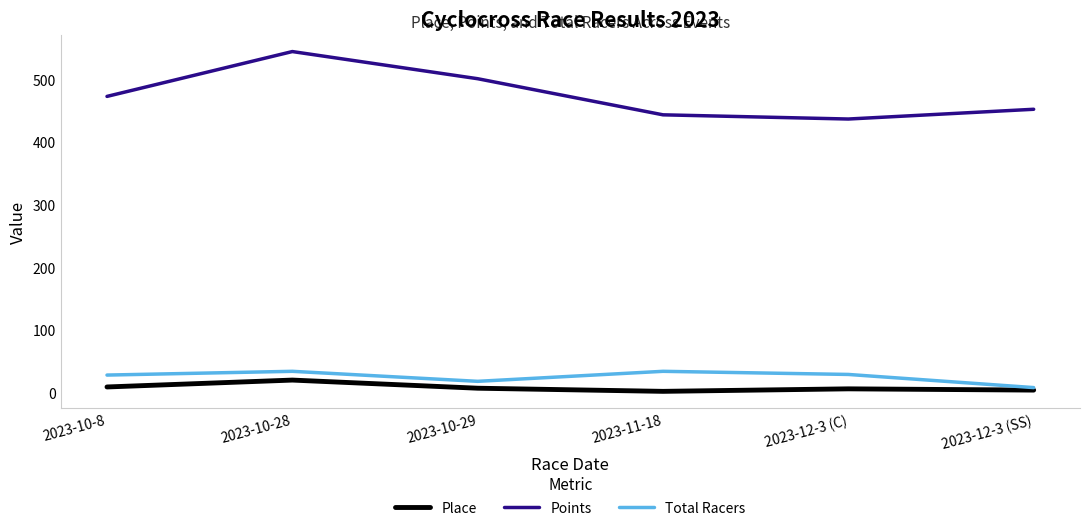

How many lines are shown in the chart?

3